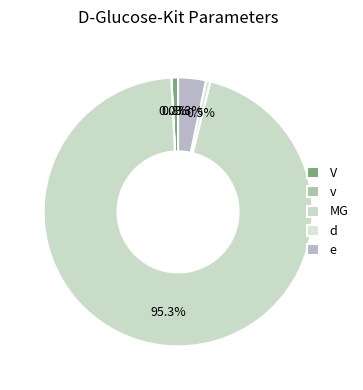

Count the number of slices in the pie.

5